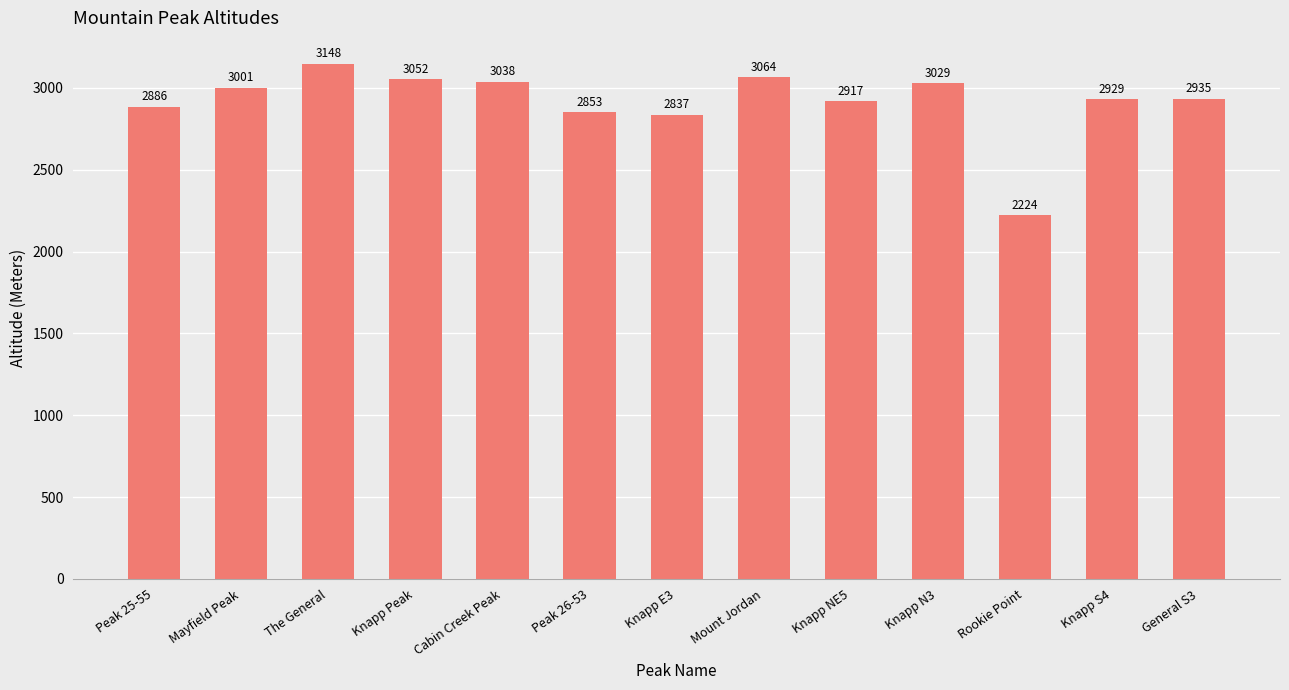

List the labels in order of value, largest first.

The General, Mount Jordan, Knapp Peak, Cabin Creek Peak, Knapp N3, Mayfield Peak, General S3, Knapp S4, Knapp NE5, Peak 25-55, Peak 26-53, Knapp E3, Rookie Point